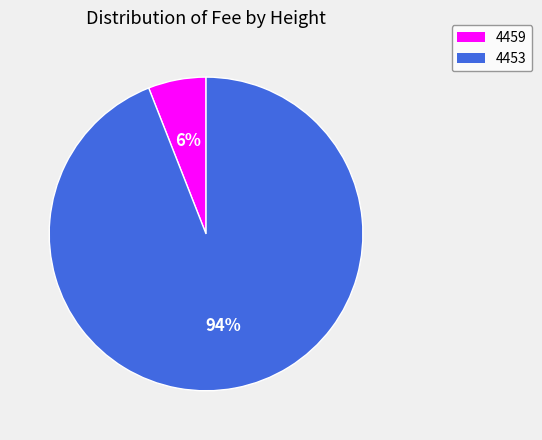

How many segments does this pie chart have?

2